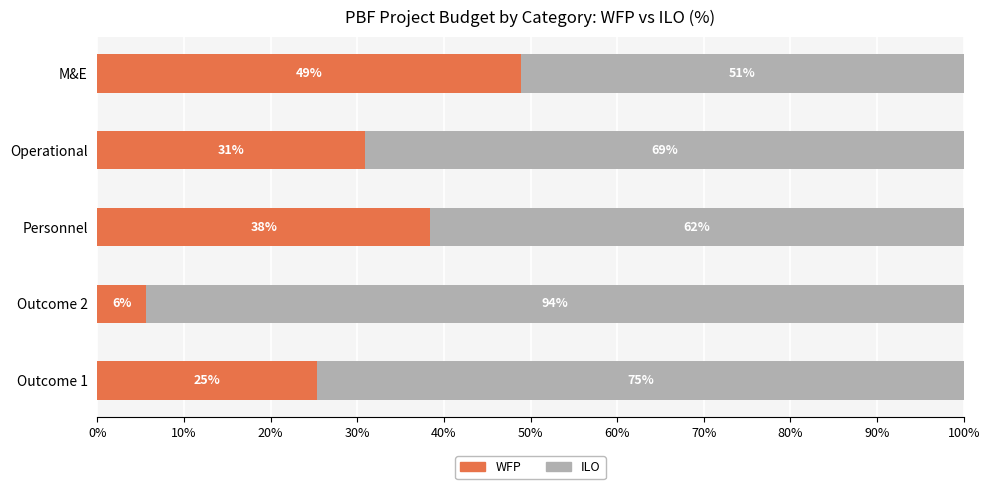

What is the total value across all series at Outcome 2?

100.0